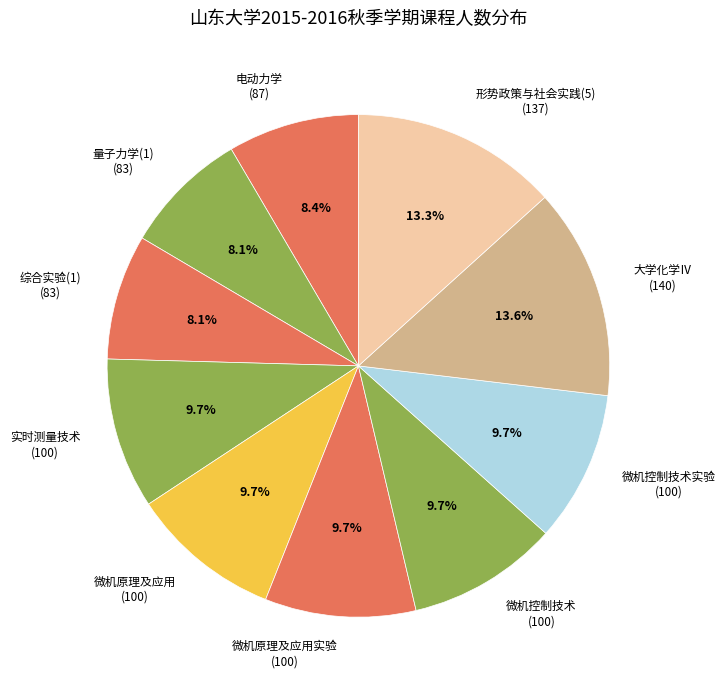

Count the number of slices in the pie.

10